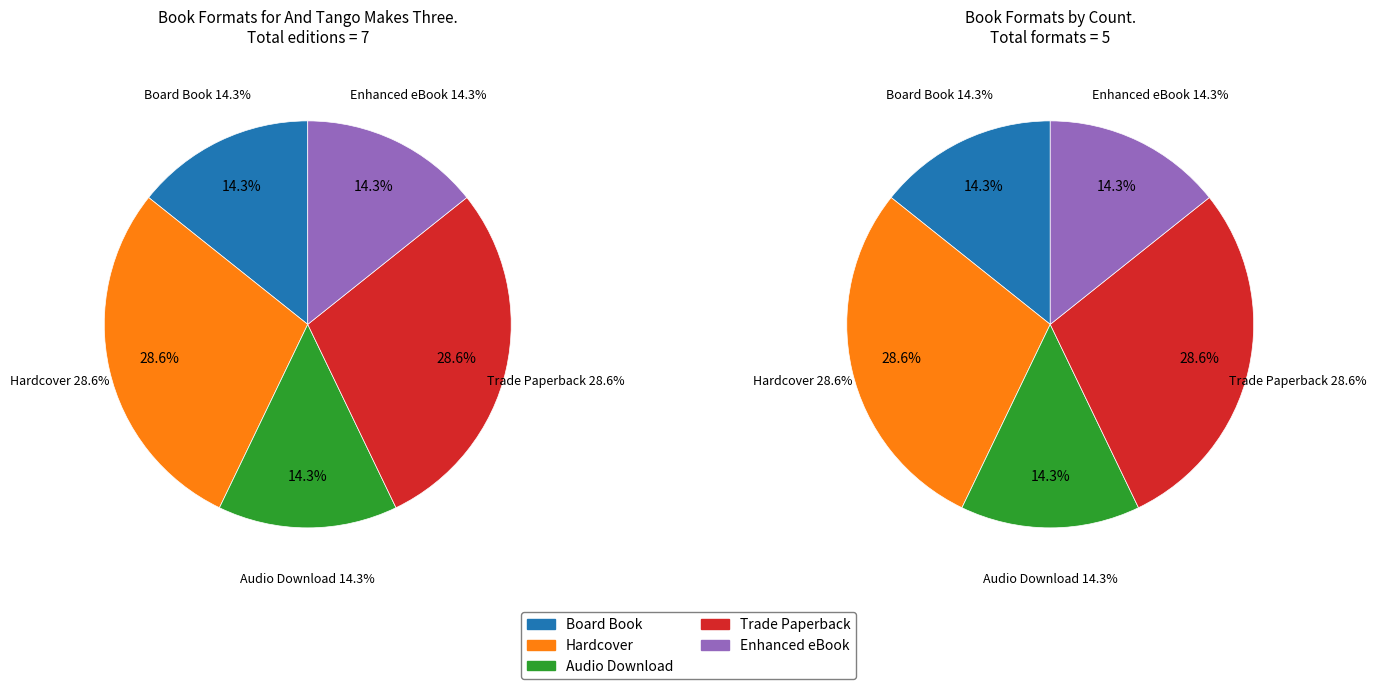

What is the largest slice in the pie chart?

Hardcover